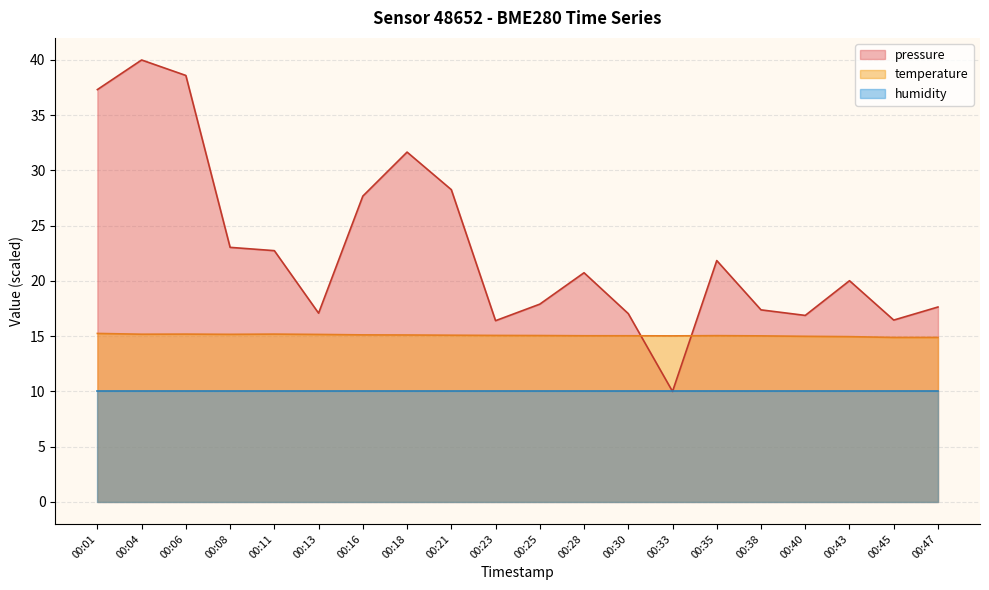

The pressure series shows 27.5 at 00:13. True or false?

False